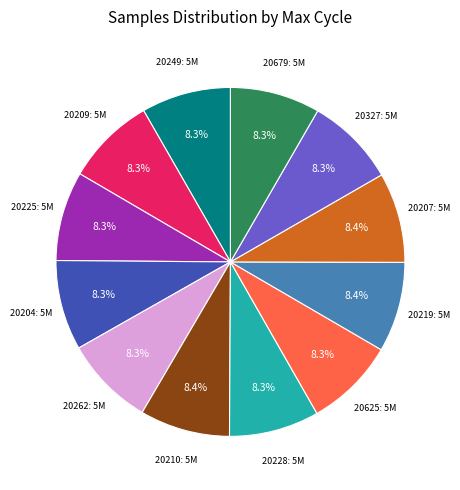

Is there any slice that represents more than half of the pie?

No